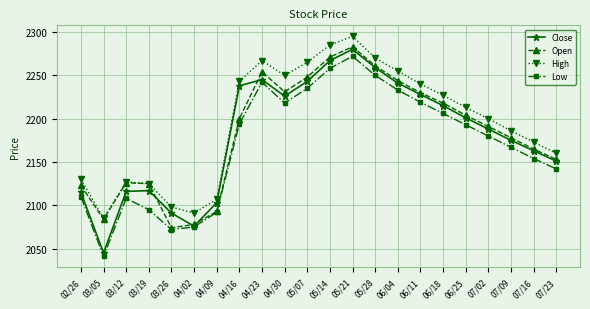

The High series shows 3702 at 03/12. True or false?

False